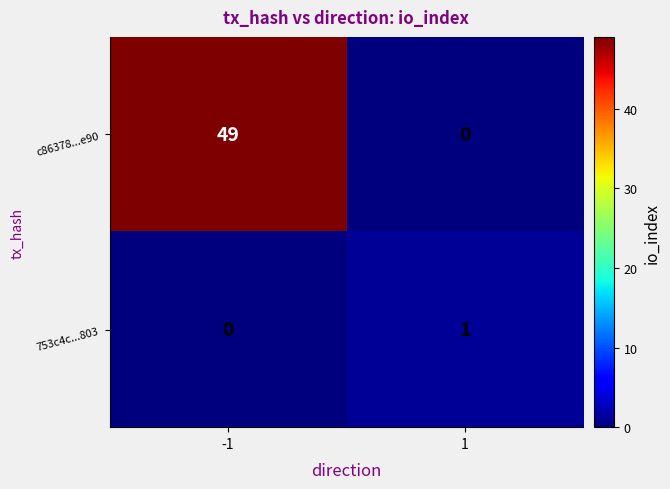

What value does the c86378...e90 series have at -1, to the nearest 10?

50